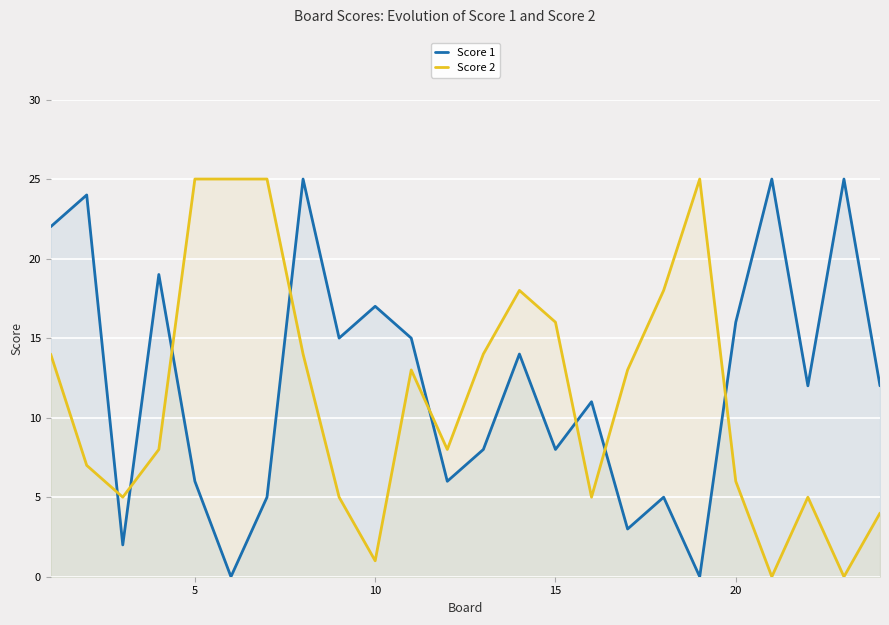

How many intersections are there between Score 2 and Score 1?

8